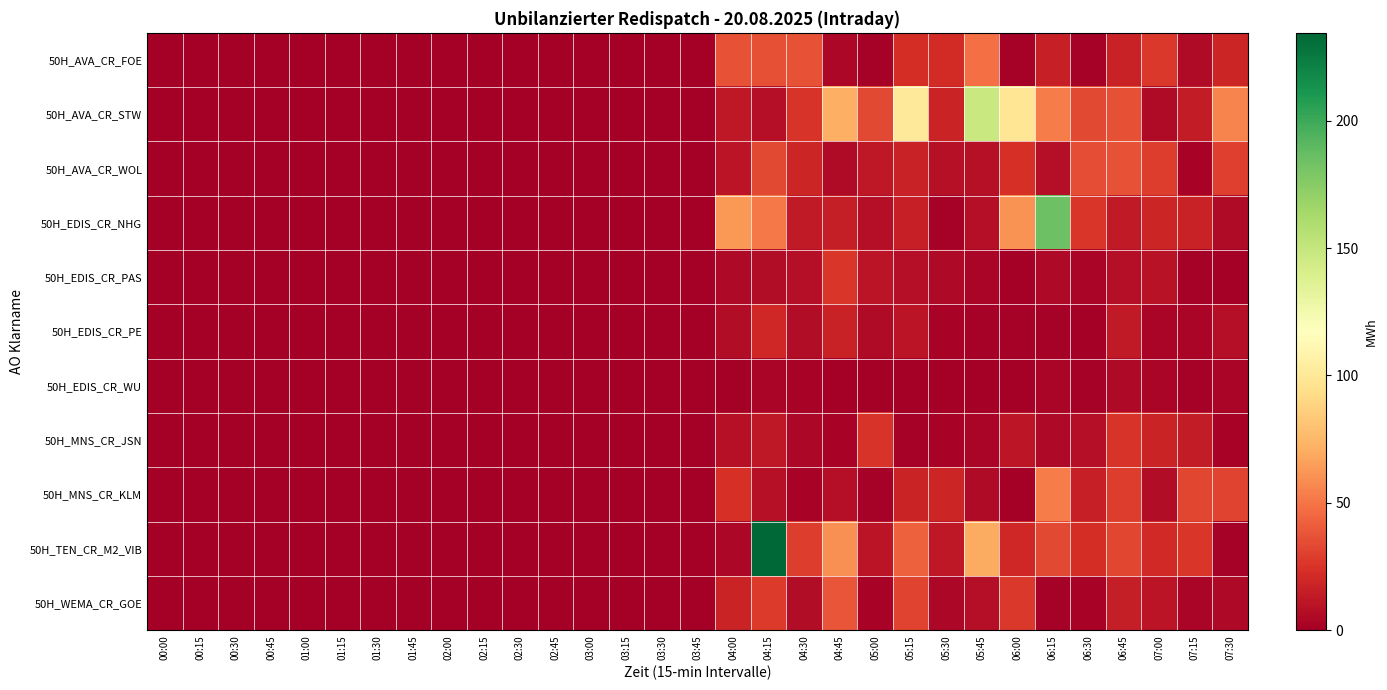

Reading right to left, extract all data points from this chart.

50H_AVA_CR_FOE: 07:30=19.1	07:15=6.0	07:00=26.8	06:45=16.9	06:30=1.1	06:15=16.2	06:00=1.2	05:45=48.4	05:30=21.8	05:15=22.5	05:00=1.3	04:45=4.3	04:30=36.9	04:15=36.2	04:00=37.2	03:45=0.0	03:30=0.0	03:15=0.0	03:00=0.0	02:45=0.0	02:30=0.0	02:15=0.0	02:00=0.0	01:45=0.0	01:30=0.0	01:15=0.0	01:00=0.0	00:45=0.0	00:30=0.0	00:15=0.0	00:00=0.0
50H_AVA_CR_STW: 07:30=55.0	07:15=14.4	07:00=6.2	06:45=36.4	06:30=33.5	06:15=52.6	06:00=98.5	05:45=147.5	05:30=17.9	05:15=100.1	05:00=33.1	04:45=72.3	04:30=25.3	04:15=7.3	04:00=12.3	03:45=0.0	03:30=0.0	03:15=0.0	03:00=0.0	02:45=0.0	02:30=0.0	02:15=0.0	02:00=0.0	01:45=0.0	01:30=0.0	01:15=0.0	01:00=0.0	00:45=0.0	00:30=0.0	00:15=0.0	00:00=0.0
50H_AVA_CR_WOL: 07:30=30.0	07:15=1.9	07:00=28.6	06:45=36.7	06:30=35.2	06:15=7.8	06:00=23.2	05:45=8.5	05:30=9.1	05:15=17.0	05:00=12.2	04:45=6.3	04:30=18.7	04:15=33.4	04:00=10.3	03:45=0.0	03:30=0.0	03:15=0.0	03:00=0.0	02:45=0.0	02:30=0.0	02:15=0.0	02:00=0.0	01:45=0.0	01:30=0.0	01:15=0.0	01:00=0.0	00:45=0.0	00:30=0.0	00:15=0.0	00:00=0.0
50H_EDIS_CR_NHG: 07:30=6.0	07:15=16.7	07:00=18.4	06:45=13.1	06:30=26.0	06:15=184.4	06:00=60.7	05:45=7.7	05:30=1.0	05:15=16.4	05:00=7.6	04:45=14.8	04:30=12.9	04:15=51.8	04:00=62.5	03:45=0.0	03:30=0.0	03:15=0.0	03:00=0.0	02:45=0.0	02:30=0.0	02:15=0.0	02:00=0.0	01:45=0.0	01:30=0.0	01:15=0.0	01:00=0.0	00:45=0.0	00:30=0.0	00:15=0.0	00:00=0.0
50H_EDIS_CR_PAS: 07:30=0.2	07:15=1.6	07:00=10.0	06:45=7.5	06:30=3.1	06:15=4.7	06:00=0.2	05:45=2.9	05:30=5.2	05:15=8.1	05:00=10.4	04:45=26.3	04:30=7.5	04:15=6.8	04:00=5.4	03:45=0.0	03:30=0.0	03:15=0.0	03:00=0.0	02:45=0.0	02:30=0.0	02:15=0.0	02:00=0.0	01:45=0.0	01:30=0.0	01:15=0.0	01:00=0.0	00:45=0.0	00:30=0.0	00:15=0.0	00:00=0.0
50H_EDIS_CR_PE: 07:30=7.3	07:15=3.0	07:00=3.5	06:45=13.5	06:30=0.4	06:15=0.9	06:00=1.1	05:45=1.1	05:30=2.3	05:15=10.3	05:00=5.9	04:45=16.8	04:30=6.5	04:15=20.1	04:00=7.3	03:45=0.0	03:30=0.0	03:15=0.0	03:00=0.0	02:45=0.0	02:30=0.0	02:15=0.0	02:00=0.0	01:45=0.0	01:30=0.0	01:15=0.0	01:00=0.0	00:45=0.0	00:30=0.0	00:15=0.0	00:00=0.0
50H_EDIS_CR_WU: 07:30=2.8	07:15=1.7	07:00=3.1	06:45=4.6	06:30=1.5	06:15=3.4	06:00=0.8	05:45=0.1	05:30=0.5	05:15=0.8	05:00=0.3	04:45=0.5	04:30=1.9	04:15=2.9	04:00=0.3	03:45=0.0	03:30=0.0	03:15=0.0	03:00=0.0	02:45=0.0	02:30=0.0	02:15=0.0	02:00=0.0	01:45=0.0	01:30=0.0	01:15=0.0	01:00=0.0	00:45=0.0	00:30=0.0	00:15=0.0	00:00=0.0
50H_MNS_CR_JSN: 07:30=2.0	07:15=13.8	07:00=18.2	06:45=25.5	06:30=8.1	06:15=4.9	06:00=11.4	05:45=3.7	05:30=2.2	05:15=1.7	05:00=25.3	04:45=2.6	04:30=4.5	04:15=12.6	04:00=8.6	03:45=0.0	03:30=0.0	03:15=0.0	03:00=0.0	02:45=0.0	02:30=0.0	02:15=0.0	02:00=0.0	01:45=0.0	01:30=0.0	01:15=0.0	01:00=0.0	00:45=0.0	00:30=0.0	00:15=0.0	00:00=0.0
50H_MNS_CR_KLM: 07:30=31.8	07:15=32.5	07:00=6.8	06:45=28.8	06:30=15.7	06:15=52.9	06:00=0.9	05:45=5.7	05:30=18.8	05:15=17.7	05:00=1.4	04:45=7.7	04:30=2.4	04:15=8.8	04:00=23.0	03:45=0.0	03:30=0.0	03:15=0.0	03:00=0.0	02:45=0.0	02:30=0.0	02:15=0.0	02:00=0.0	01:45=0.0	01:30=0.0	01:15=0.0	01:00=0.0	00:45=0.0	00:30=0.0	00:15=0.0	00:00=0.0
50H_TEN_CR_M2_VIB: 07:30=1.2	07:15=26.5	07:00=20.4	06:45=32.5	06:30=22.8	06:15=33.6	06:00=20.0	05:45=69.7	05:30=12.4	05:15=42.5	05:00=10.5	04:45=60.3	04:30=29.1	04:15=234.5	04:00=4.0	03:45=0.0	03:30=0.0	03:15=0.0	03:00=0.0	02:45=0.0	02:30=0.0	02:15=0.0	02:00=0.0	01:45=0.0	01:30=0.0	01:15=0.0	01:00=0.0	00:45=0.0	00:30=0.0	00:15=0.0	00:00=0.0
50H_WEMA_CR_GOE: 07:30=5.0	07:15=3.2	07:00=11.0	06:45=15.0	06:30=2.1	06:15=1.4	06:00=27.3	05:45=7.5	05:30=4.1	05:15=31.1	05:00=1.9	04:45=38.1	04:30=6.5	04:15=28.1	04:00=17.8	03:45=0.0	03:30=0.0	03:15=0.0	03:00=0.0	02:45=0.0	02:30=0.0	02:15=0.0	02:00=0.0	01:45=0.0	01:30=0.0	01:15=0.0	01:00=0.0	00:45=0.0	00:30=0.0	00:15=0.0	00:00=0.0